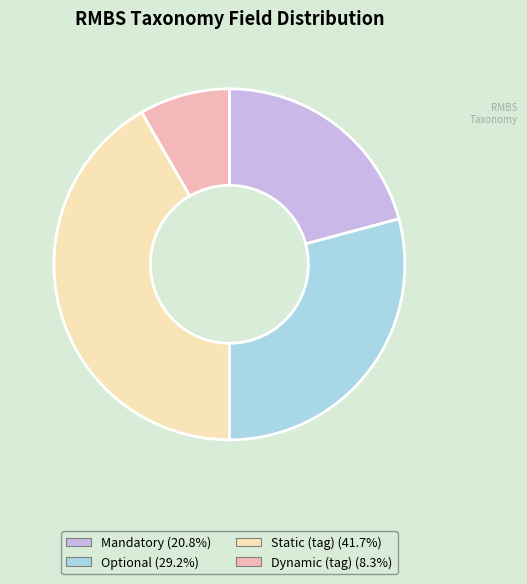

Rank the categories by value from lowest to highest.

Dynamic, Mandatory, Optional, Static